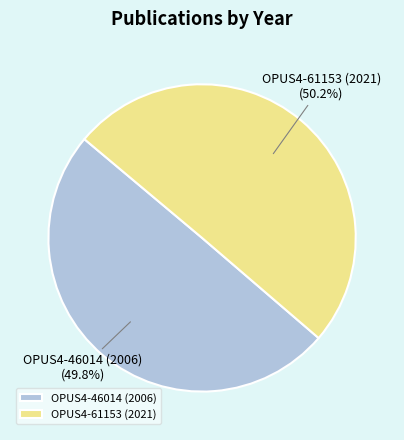

Approximately how many times larger is the value at OPUS4-46014 (2006) compared to OPUS4-61153 (2021)?

1.0